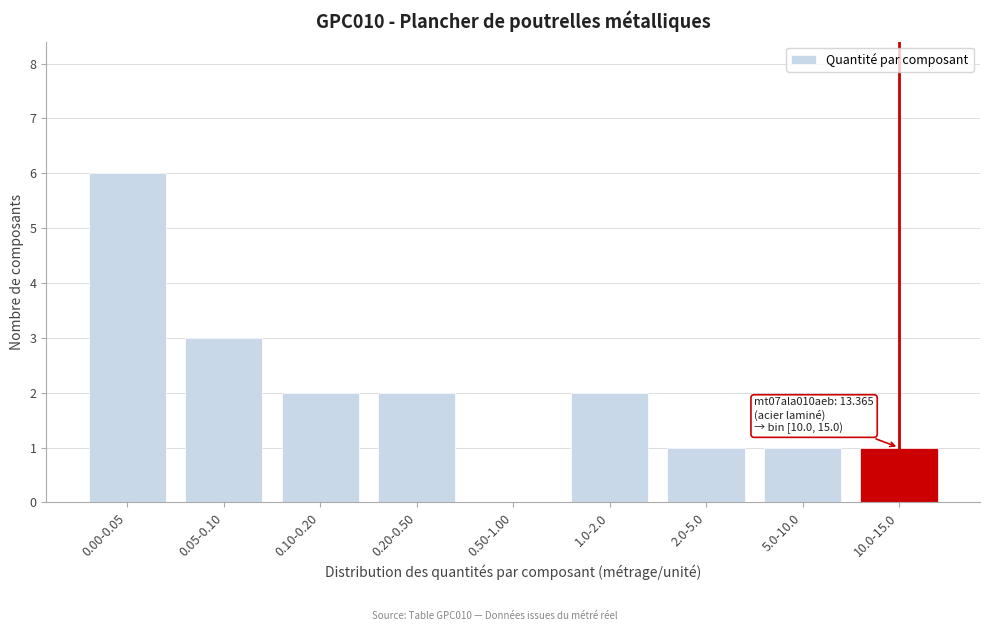

Reading left to right, extract all data points from this chart.

0.00-0.05=6	0.05-0.10=3	0.10-0.20=2	0.20-0.50=2	0.50-1.00=0	1.0-2.0=2	2.0-5.0=1	5.0-10.0=1	10.0-15.0=1